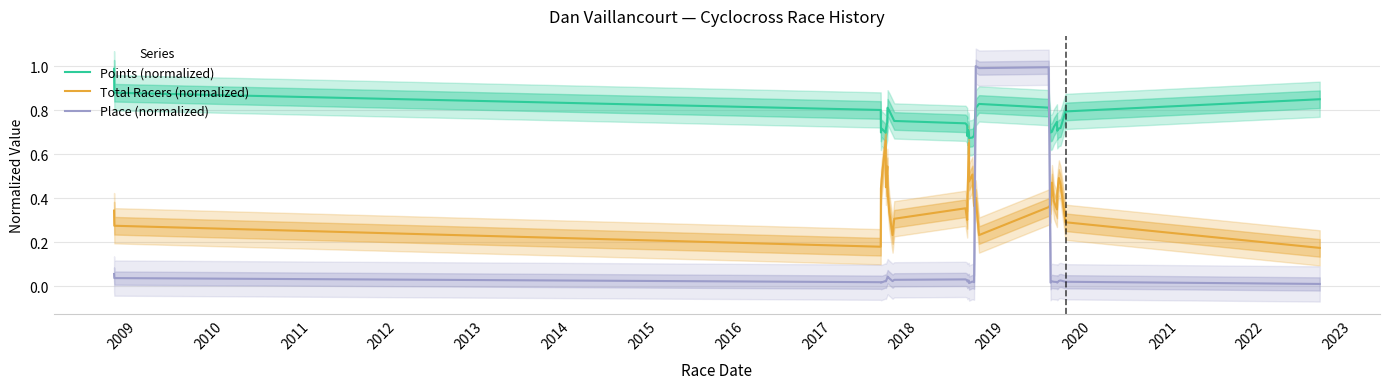

True or false: Total Racers (normalized) and Points (normalized) cross at least once.

False